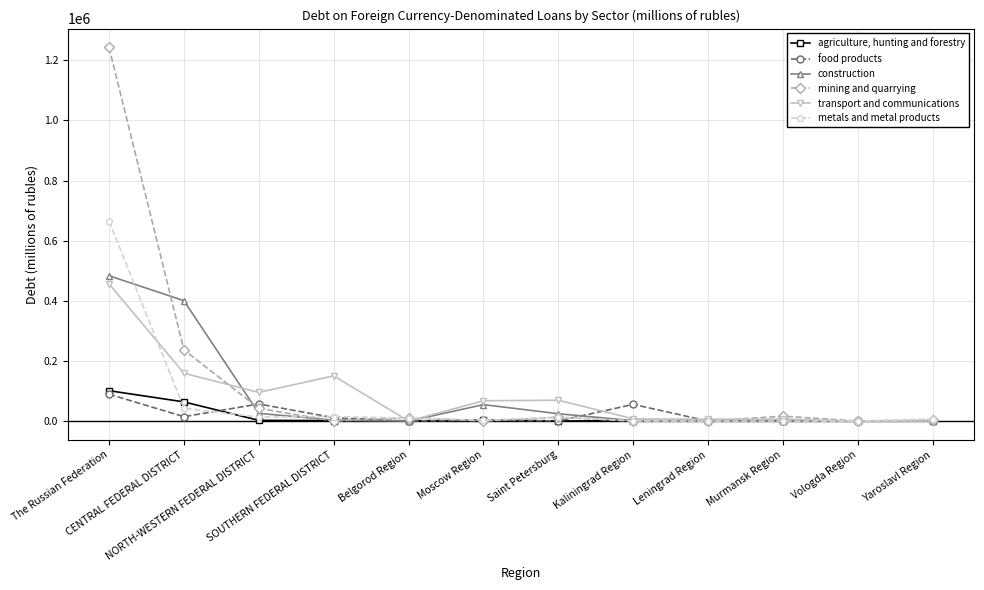

What is the greatest value displayed?

1242982